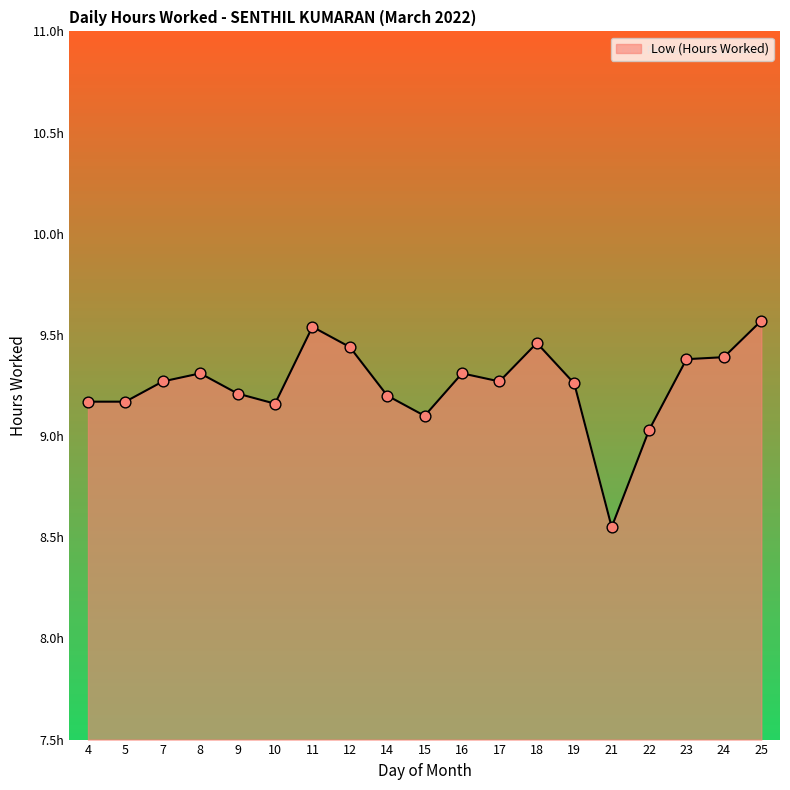

Between 25 and 23, which is larger?

25